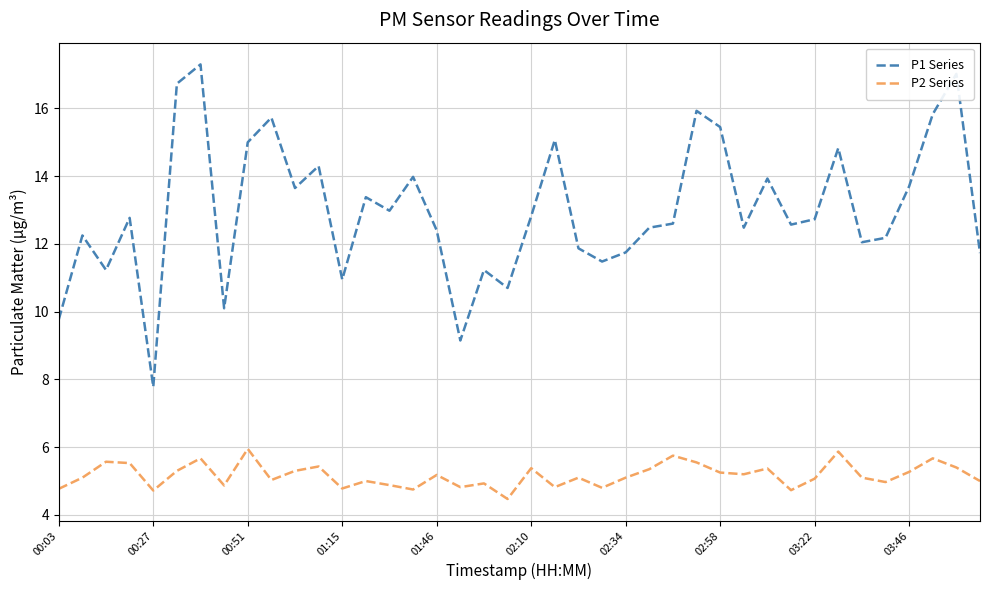

Rank the series by their maximum value, from highest to lowest.

P1 Series, P2 Series